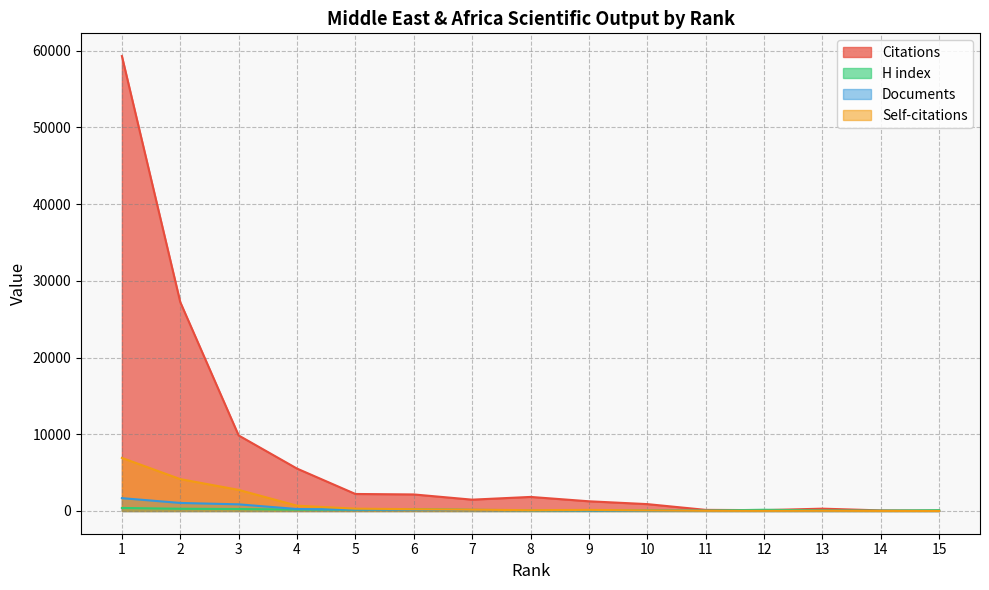

What is the smallest value displayed?

4